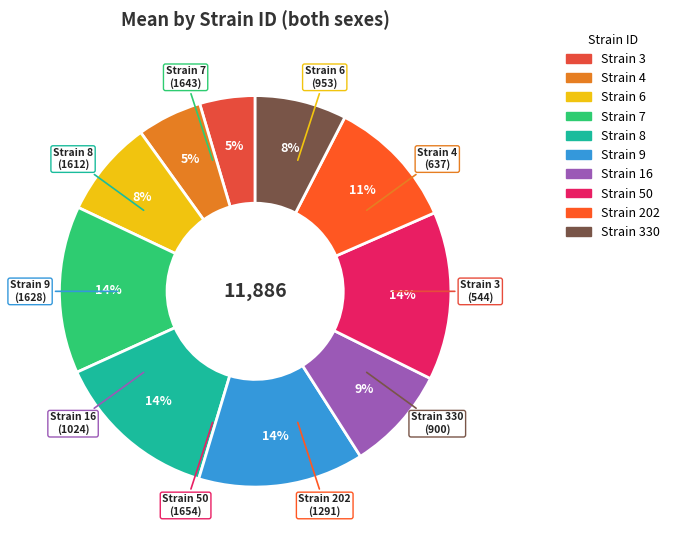

How many segments does this pie chart have?

10